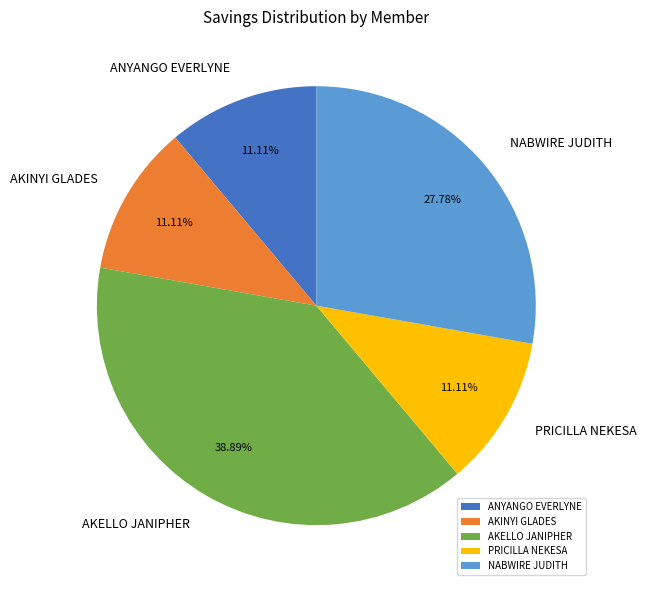

Is there any slice that represents more than half of the pie?

No